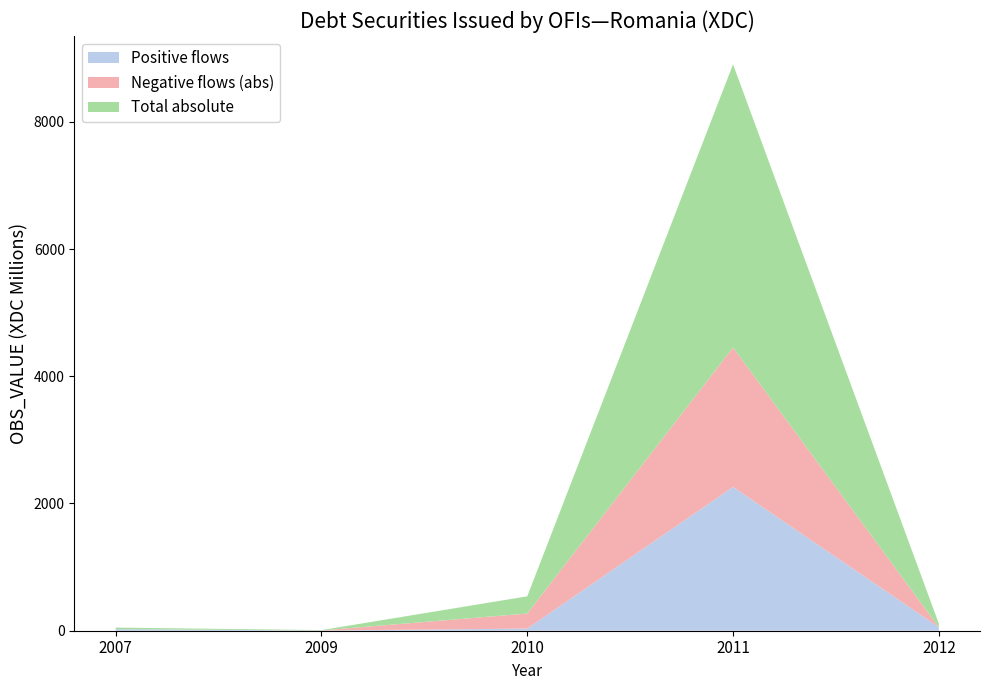

At which label does Positive flows reach its peak?

2011